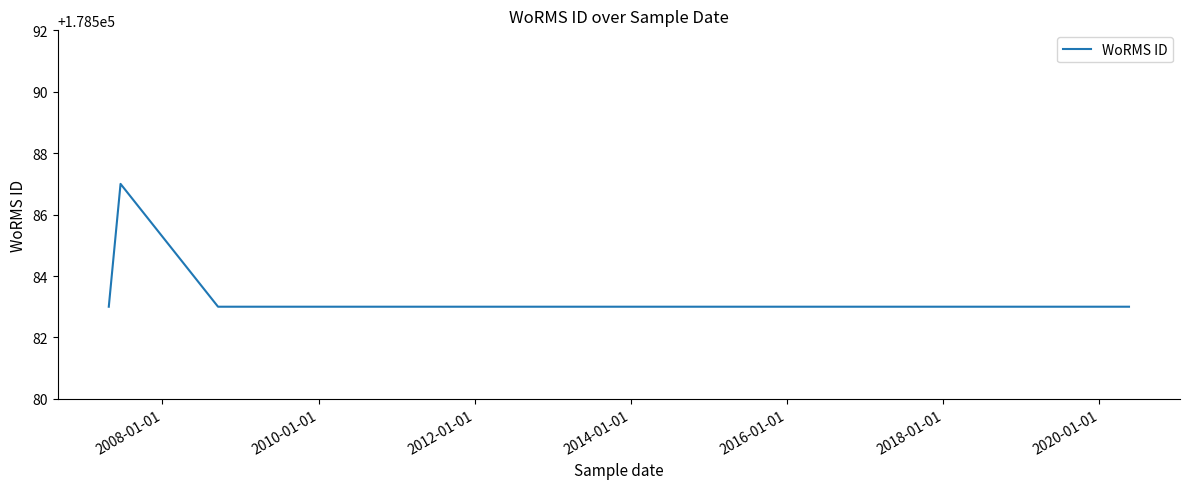

What is the difference between the maximum and minimum values?

4